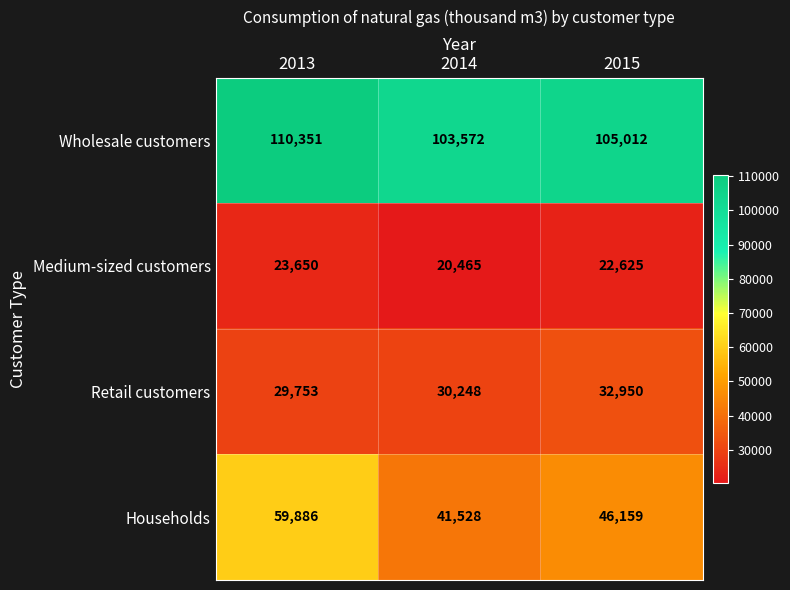

Reading left to right, list all the values displayed in this chart.

Wholesale customers: 2013=110351	2014=103572	2015=105012
Medium-sized customers: 2013=23650	2014=20465	2015=22625
Retail customers: 2013=29753	2014=30248	2015=32950
Households: 2013=59886	2014=41528	2015=46159